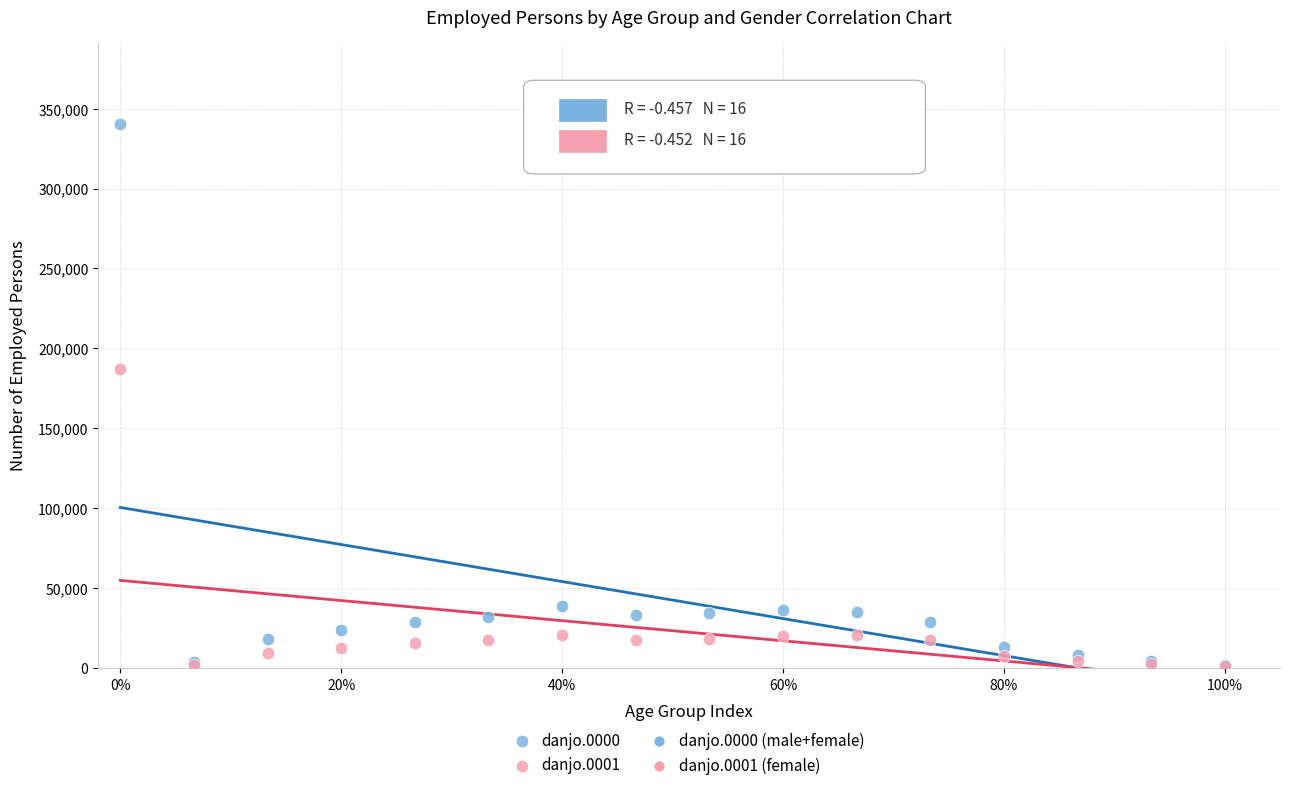

Across all series, what Y value is closest to 170610?

186870